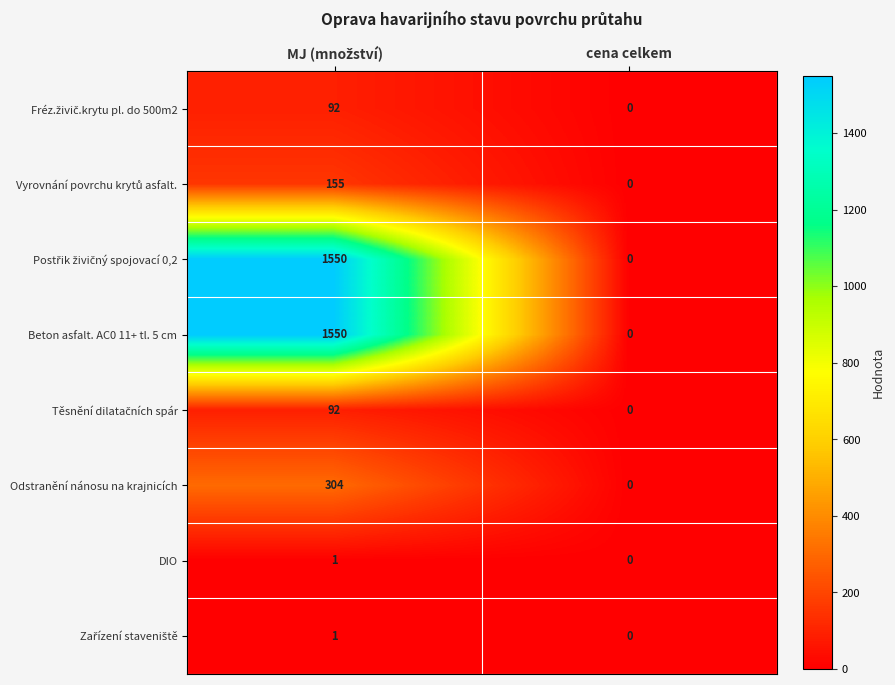

Is it true that DIO equals 0 at cena celkem?

True